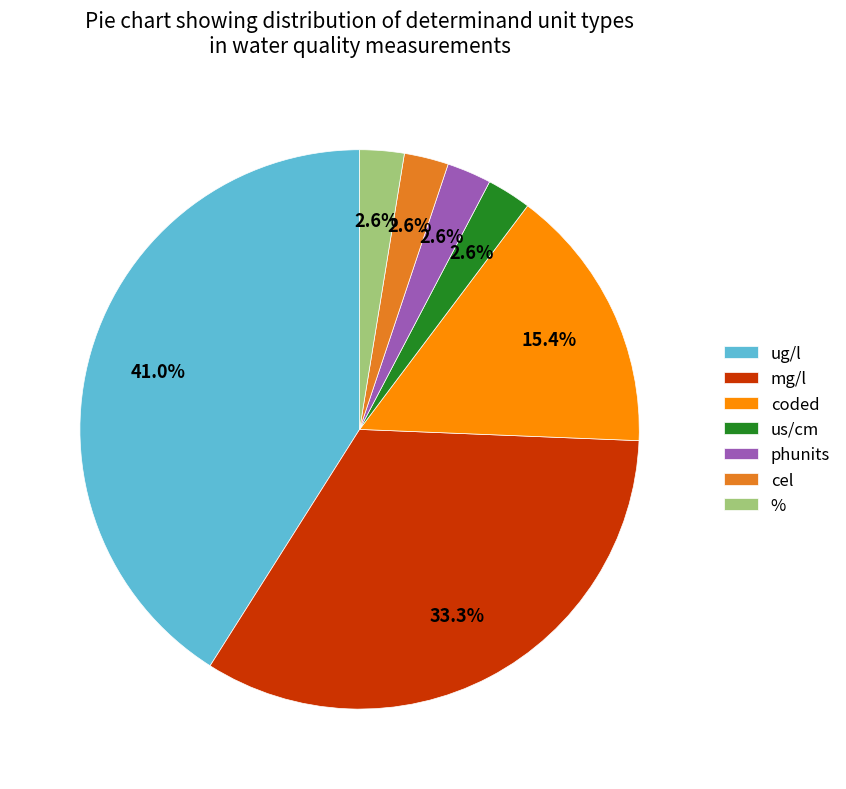

What is the largest slice in the pie chart?

ug/l